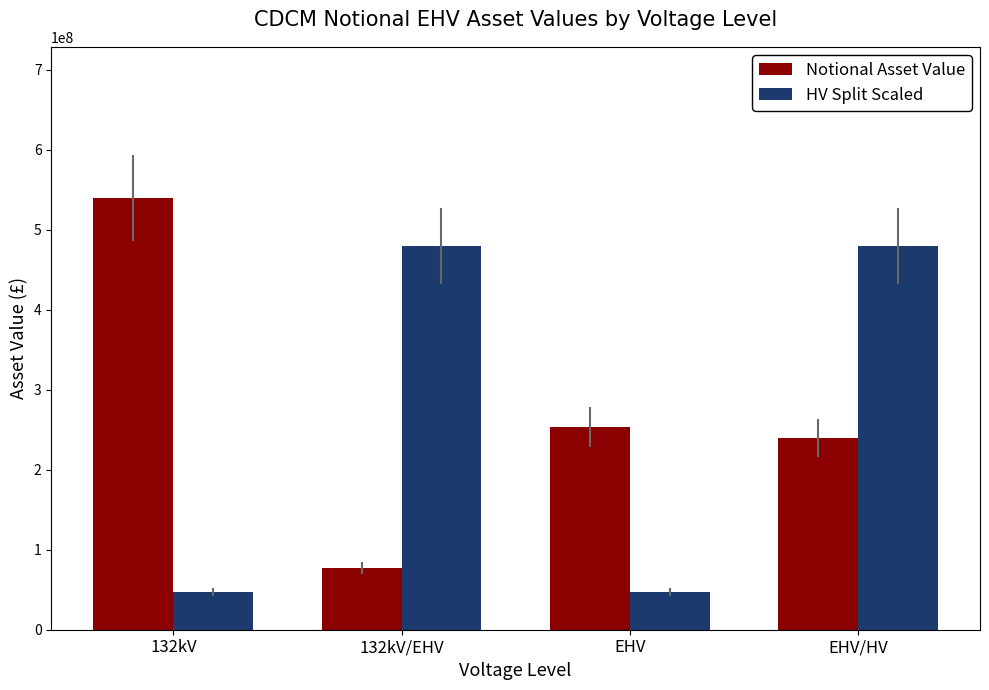

How many bars are there in each group?

2